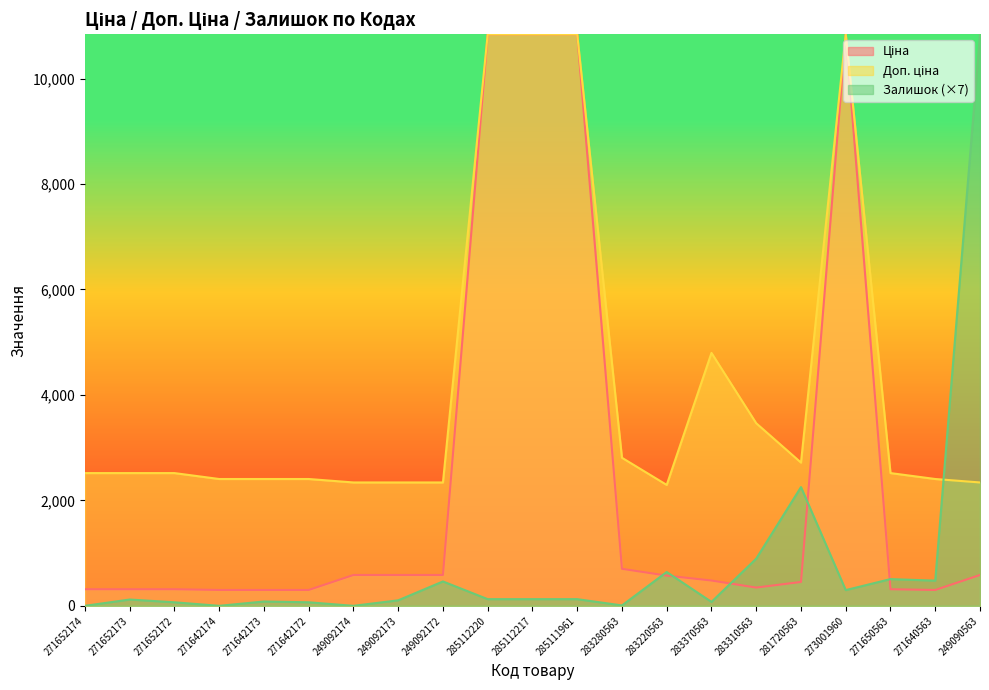

True or false: Ціна and Доп. ціна intersect in this chart.

False